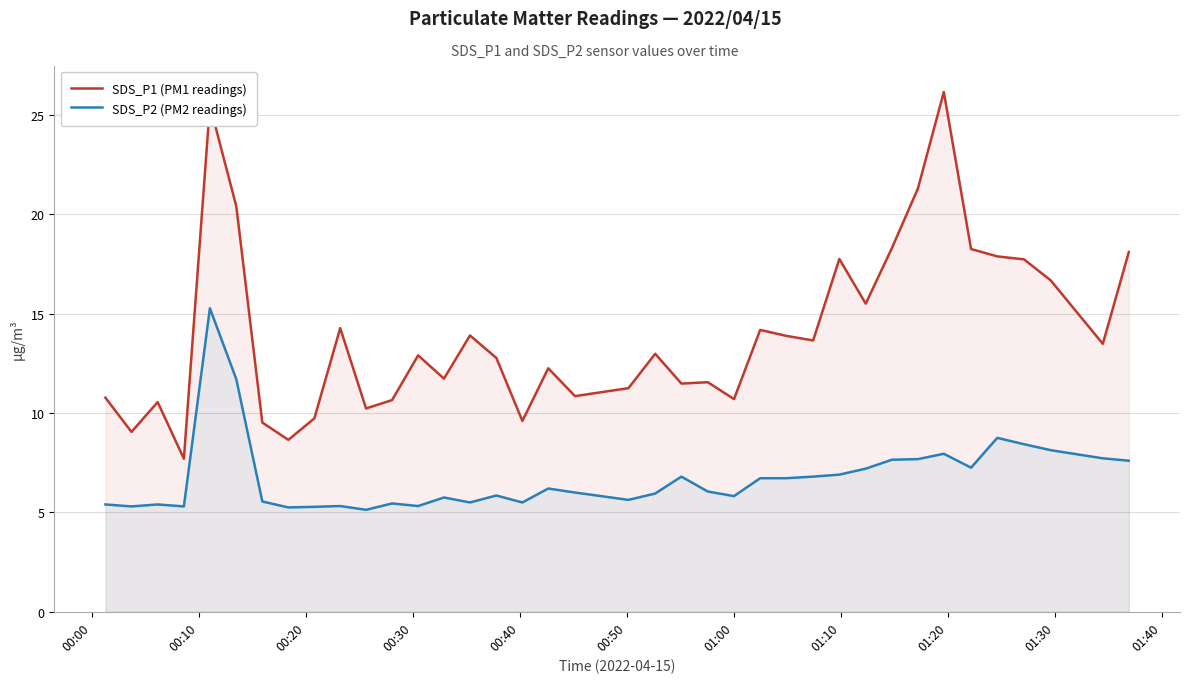

Which series has the widest spread of values?

SDS_P1 (PM1 readings)